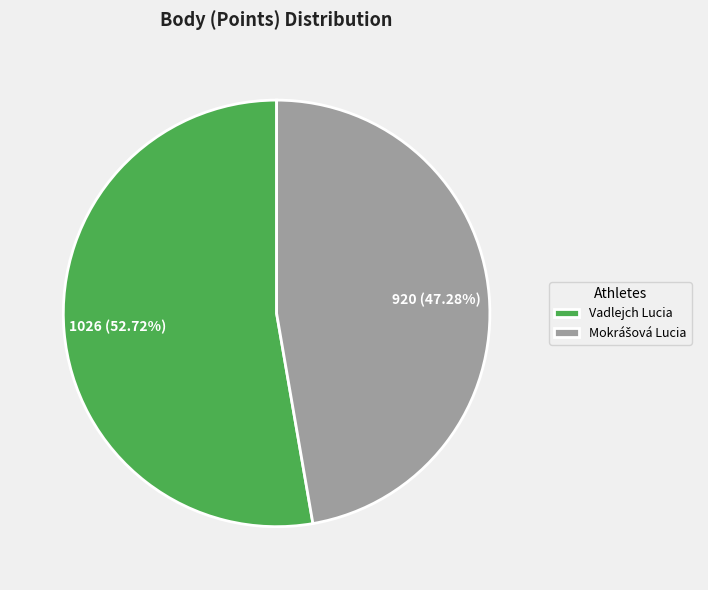

What is the largest slice in the pie chart?

Vadlejch Lucia